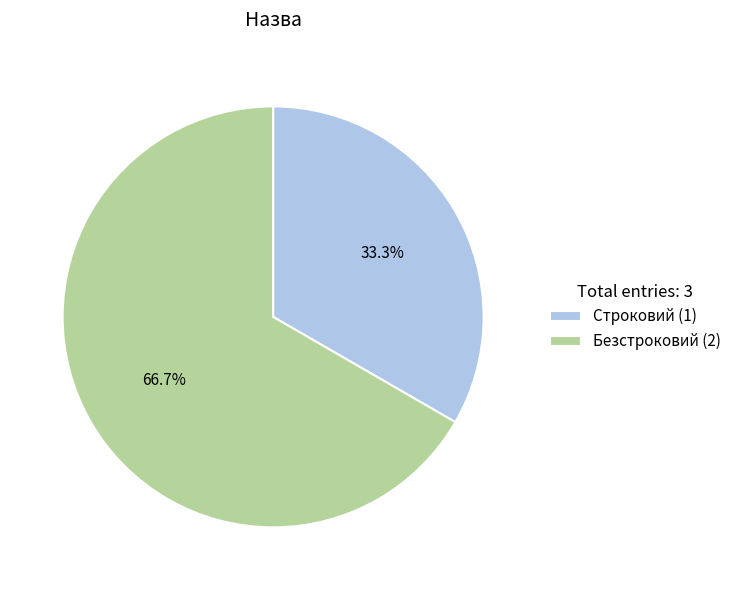

Do Безстроковий and Строковий together represent more than half of the pie?

Yes